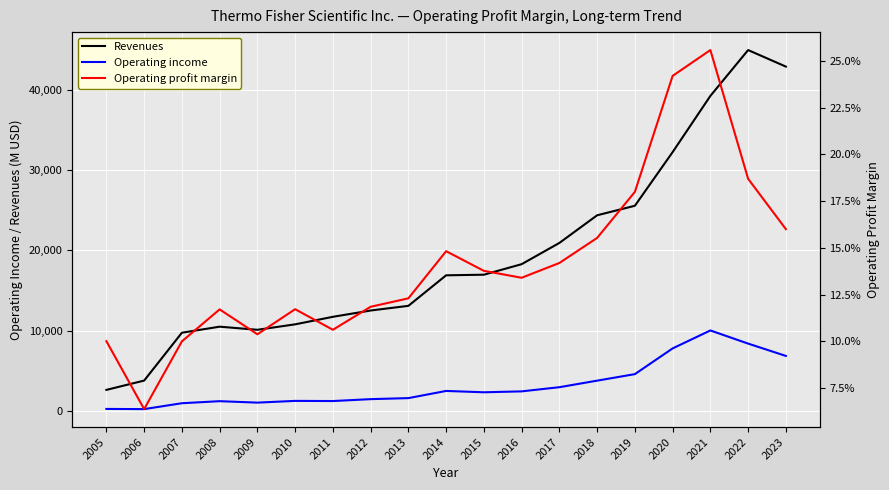

What is the lowest value of the Revenues series?

2633